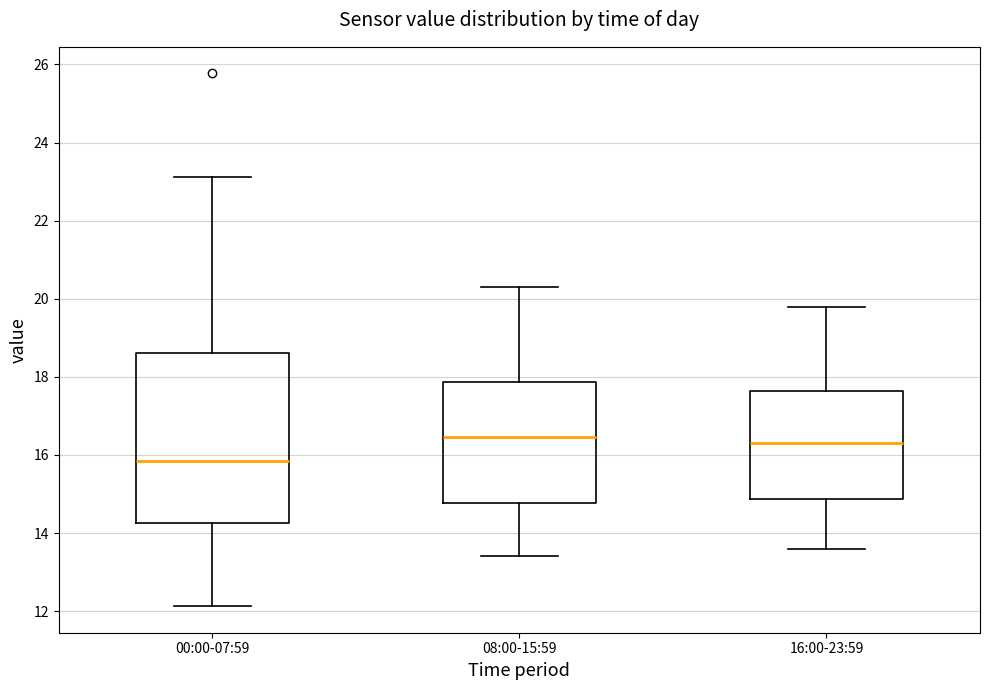

Comparing the boxes themselves (not the whiskers), which one is the tallest?

00:00-07:59